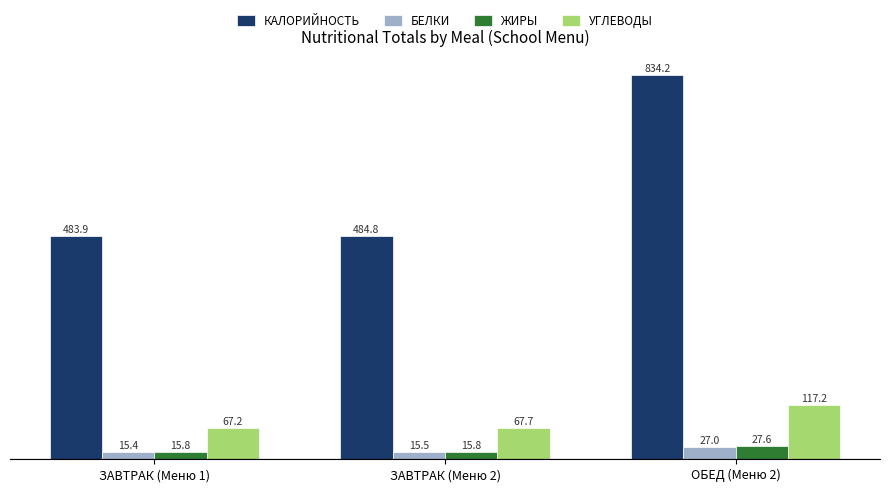

What is the value of the БЕЛКИ bar at the 3rd from the left?

27.0